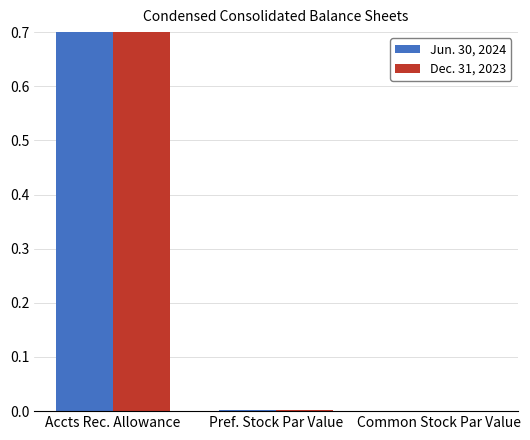

The Dec. 31, 2023 series shows 0.0 at Common Stock Par Value. True or false?

True